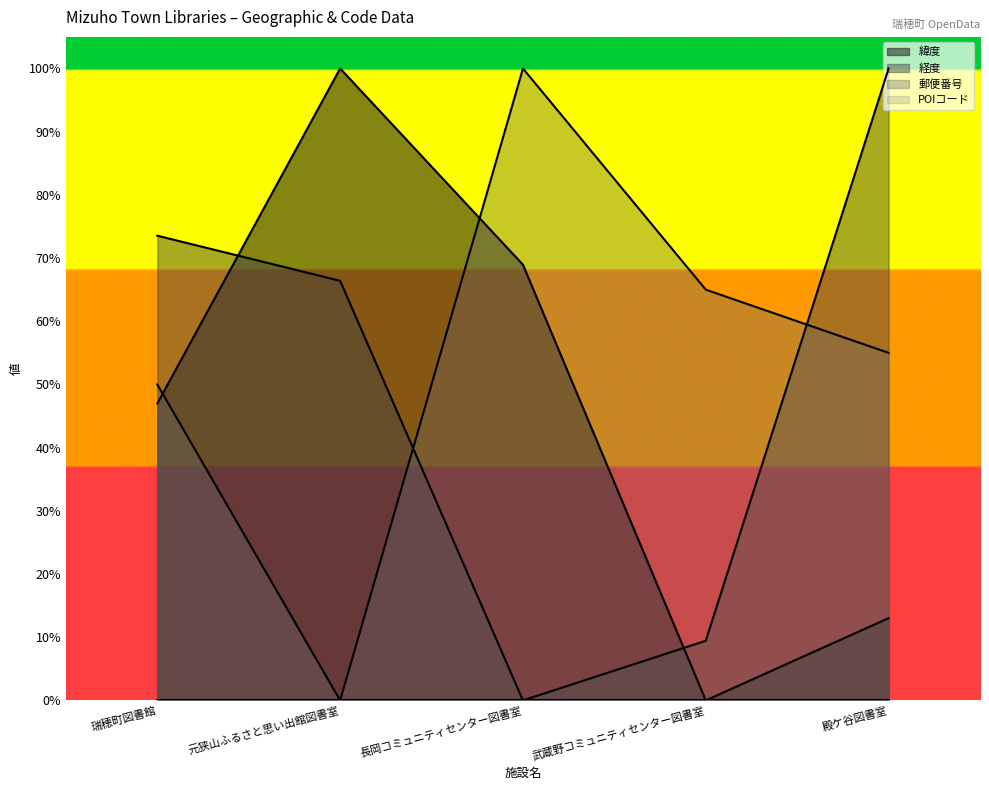

What is the maximum value for 緯度?

1.0